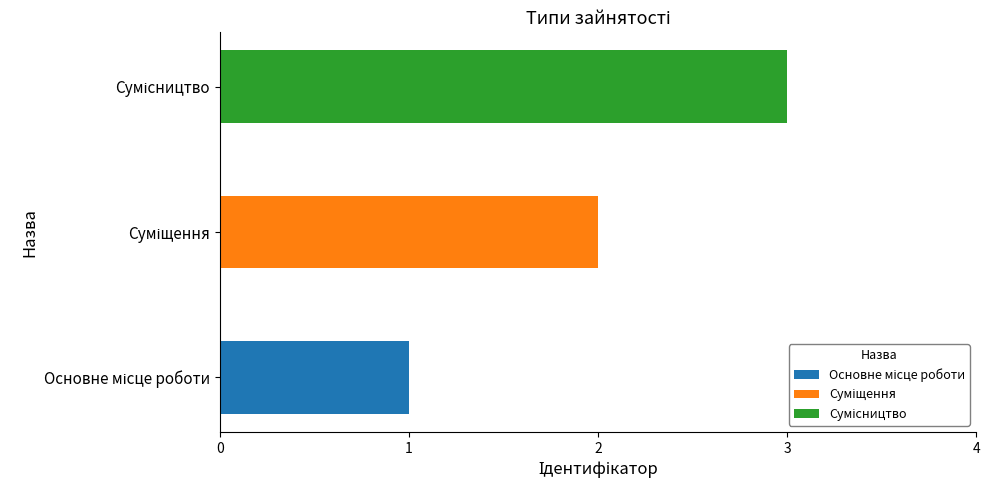

What is the minimum value shown in the chart?

1